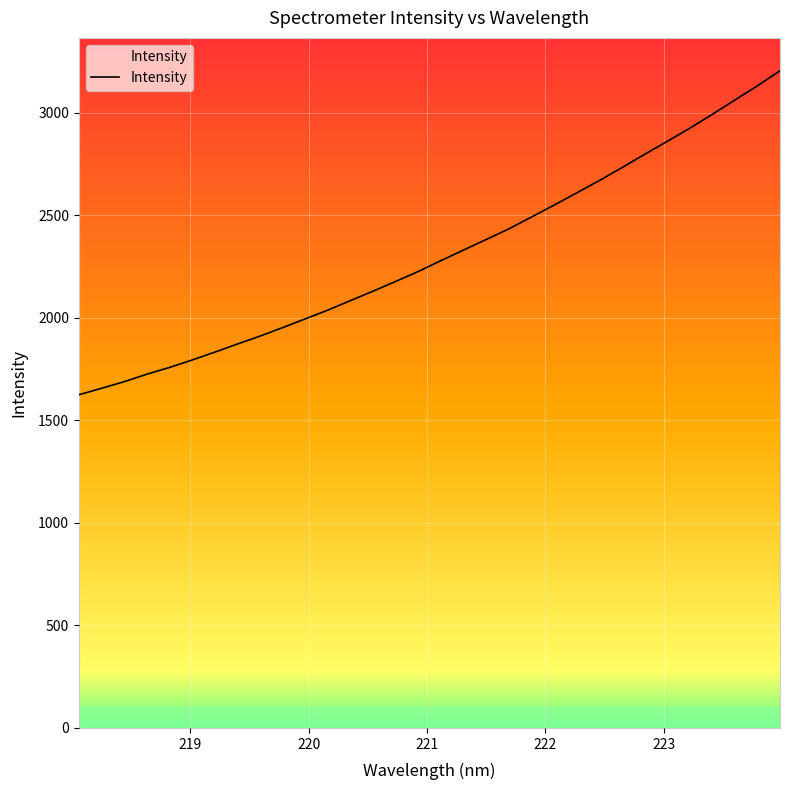

What is the average value?

2308.9